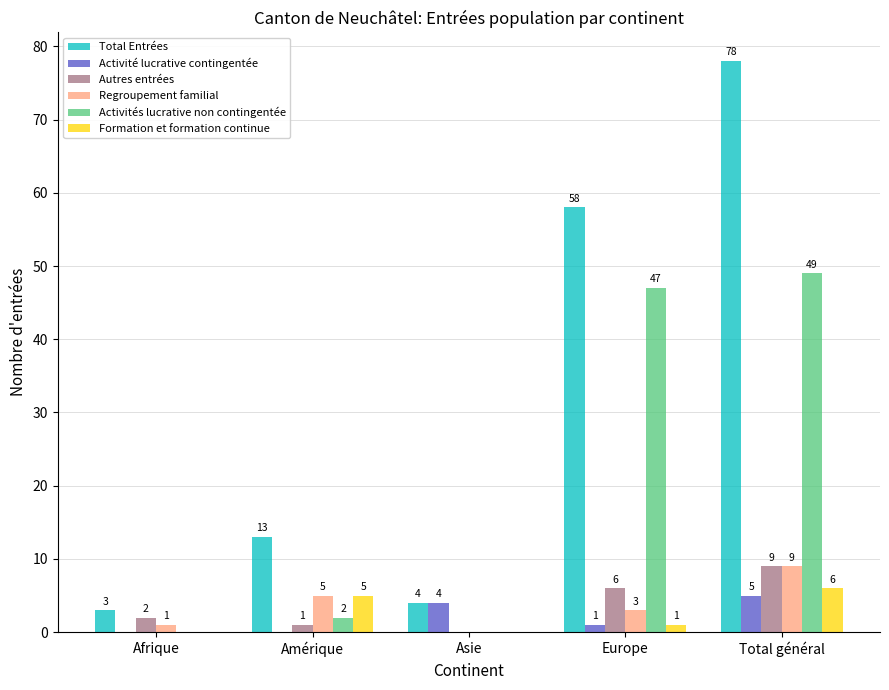

What is the greatest value displayed?

78